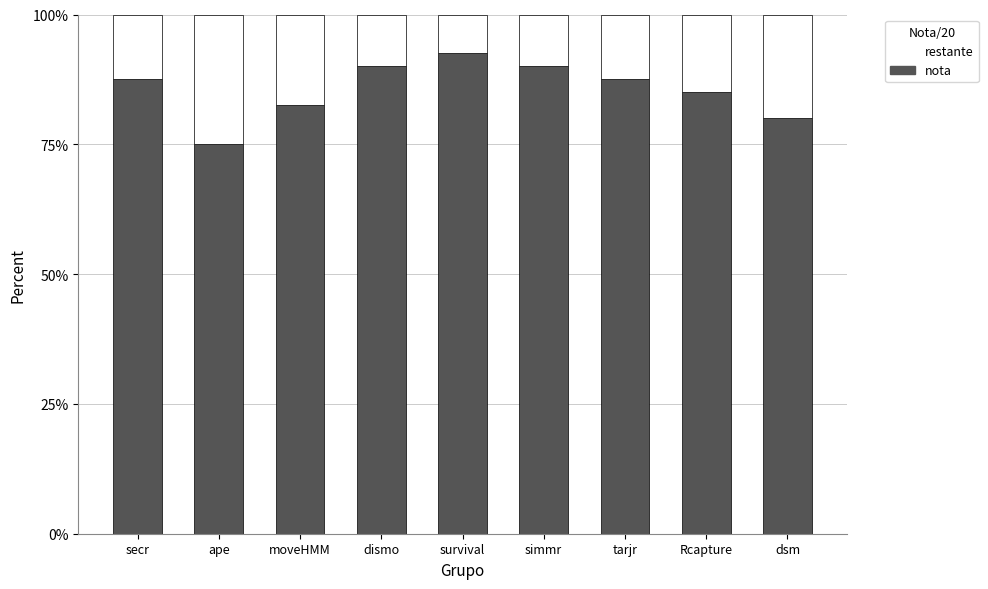

Does the chart contain stacked bars?

Yes